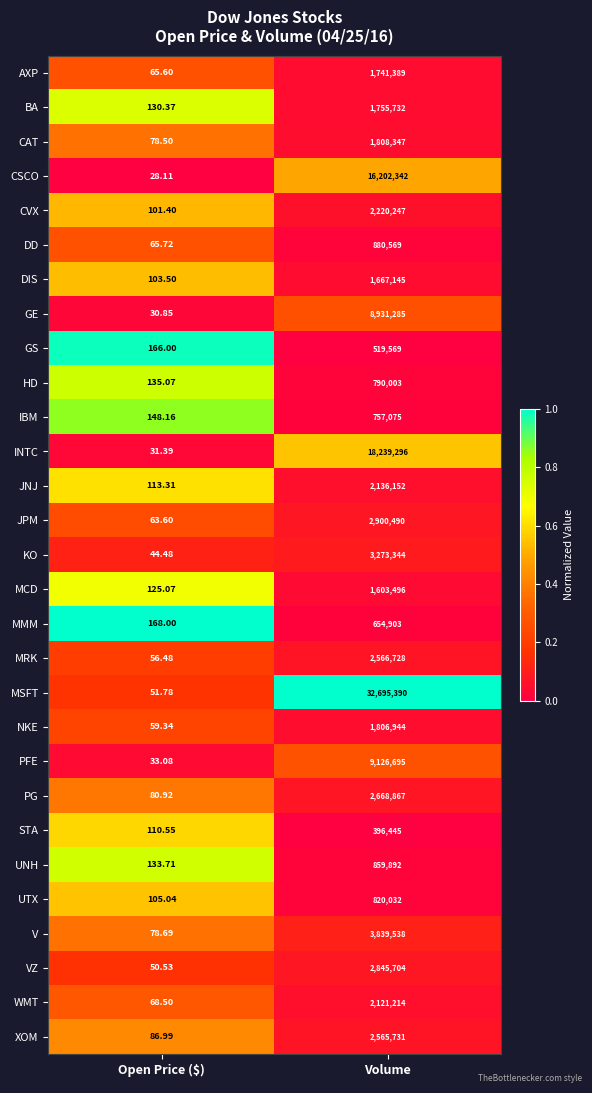

Where is PFE nearest to the value 4563364?

Open Price ($)